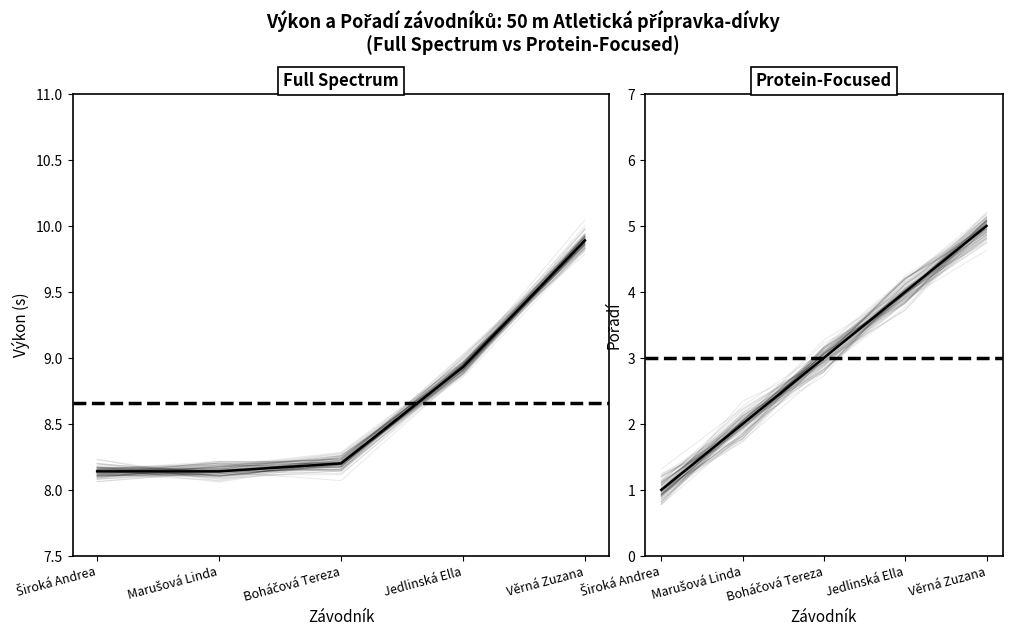

Read the Pořadí (mean) value at Marušová Linda.

2.0